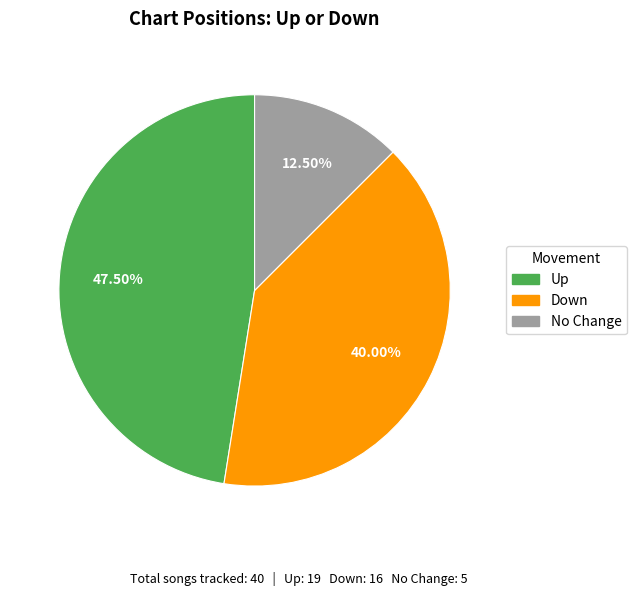

Which category has the smallest portion of the pie?

No Change